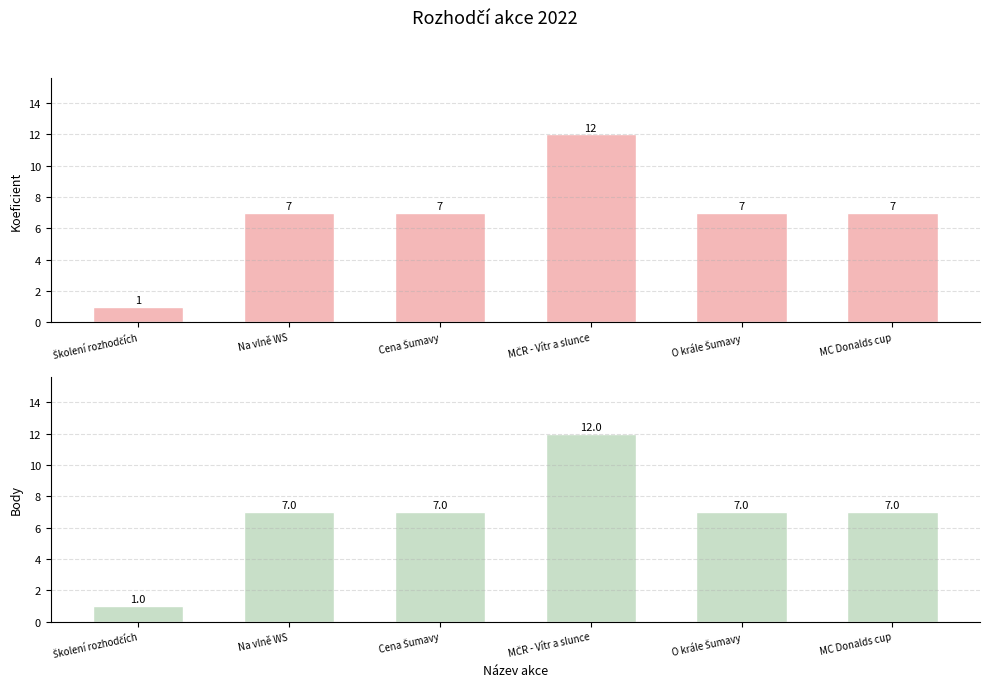

What position from the left is MČR - Vítr a slunce?

4